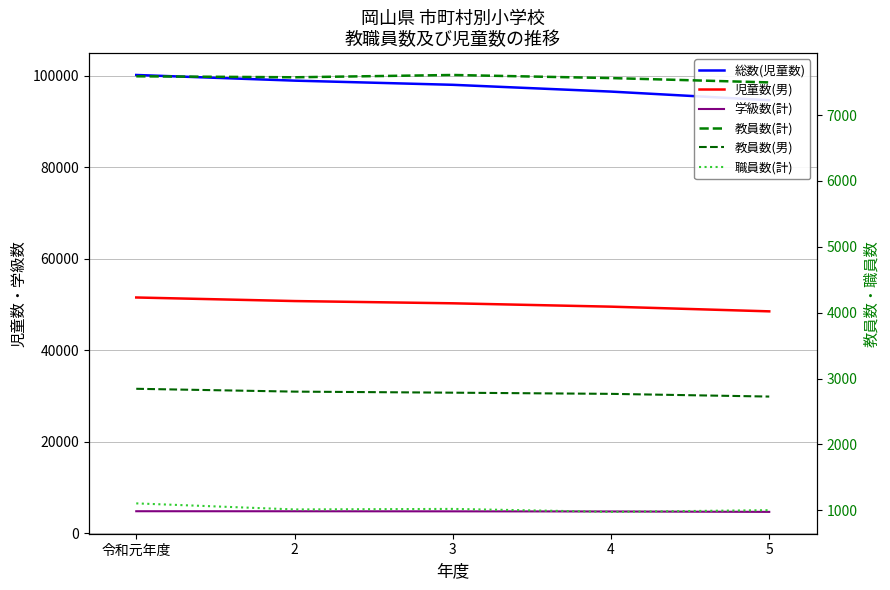

Rank the series by their maximum value, from lowest to highest.

職員数(計), 教員数(男), 学級数(計), 教員数(計), 児童数(男), 総数(児童数)